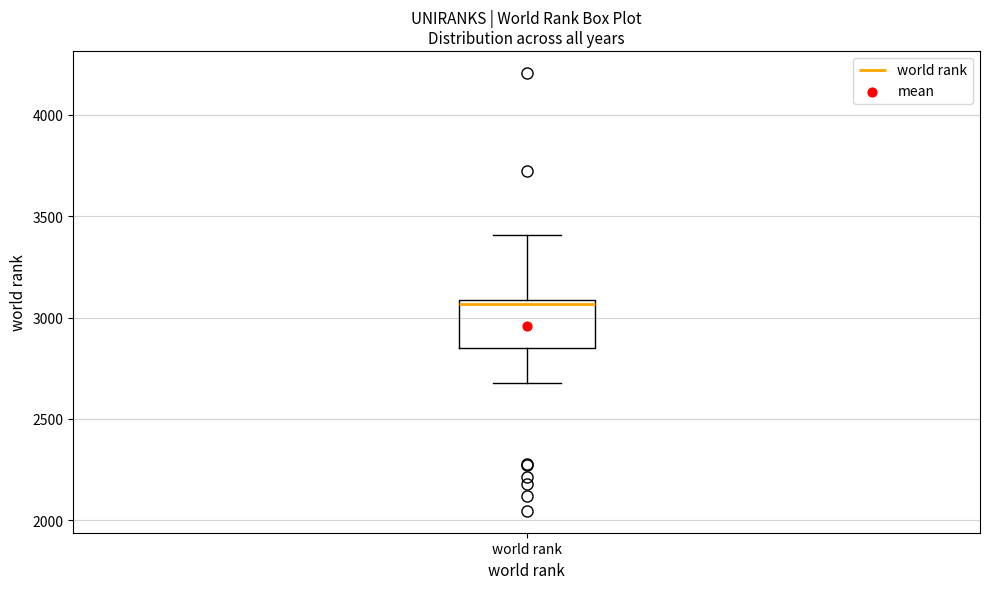

Transcribe this box plot: give where the median line is, the range the box spans, and where the two whiskers end, as read against the y-axis. The values are not printed on the chart, so give them approximately, as read against the axis.

median 3050, box 2850 to 3100, whiskers 2700 to 3400